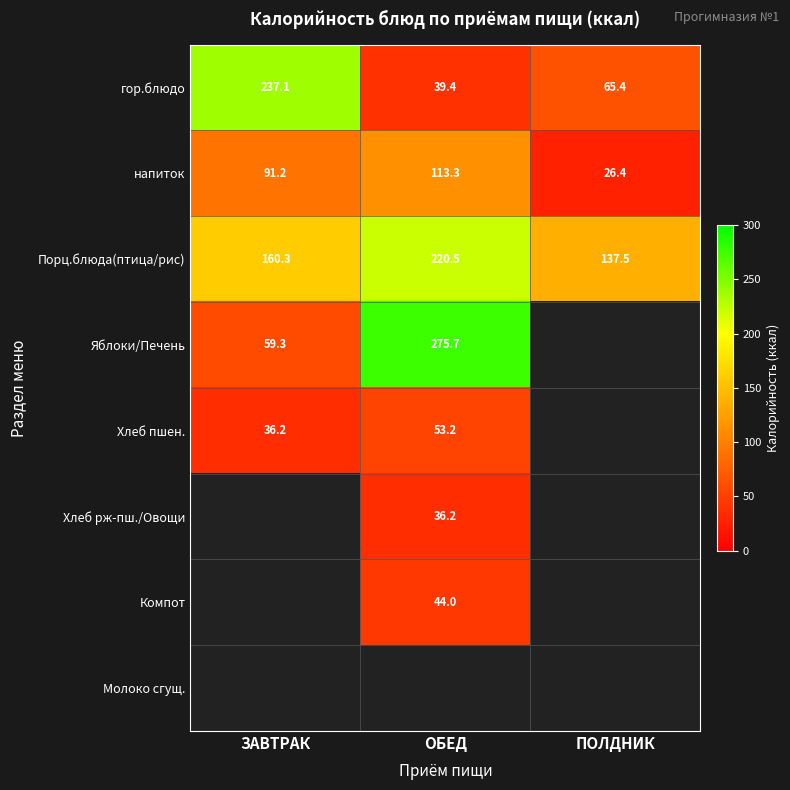

Which category has the lowest value across all series?

ПОЛДНИК